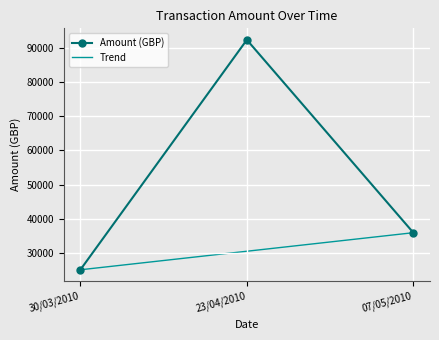

List the labels in order of value, smallest first.

30/03/2010, 07/05/2010, 23/04/2010